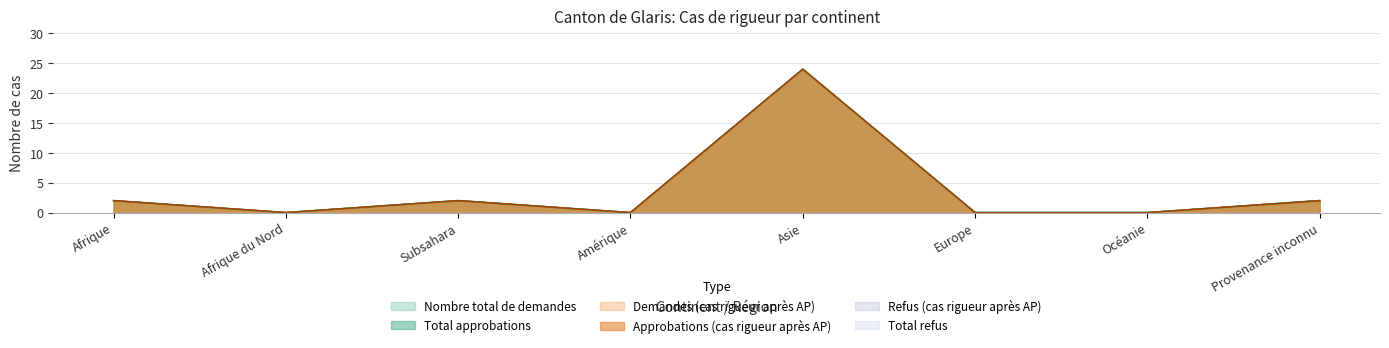

Reading left to right, what are all the values shown in this chart?

Nombre total de demandes: 2	0	2	0	24	0	0	2
Total approbations: 2	0	2	0	24	0	0	2
Demandes (cas rigueur après AP): 2	0	2	0	24	0	0	2
Approbations (cas rigueur après AP): 2	0	2	0	24	0	0	2